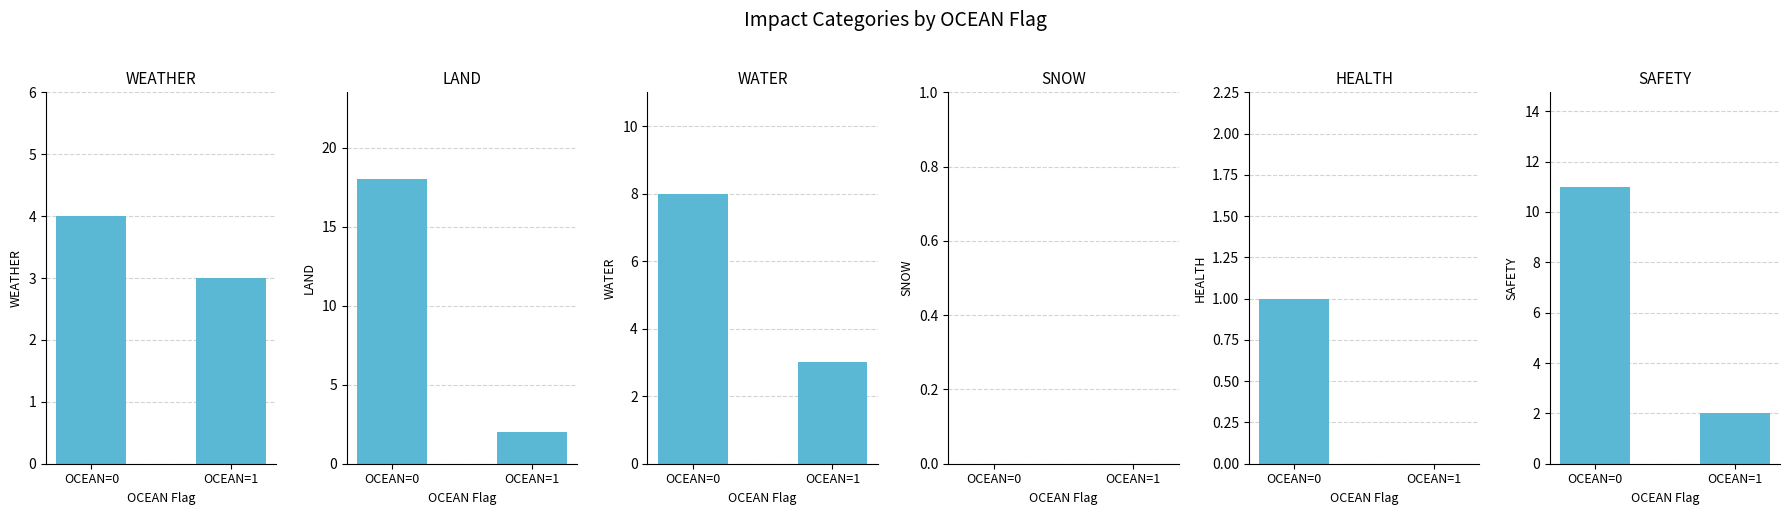

How many groups of bars are there?

2